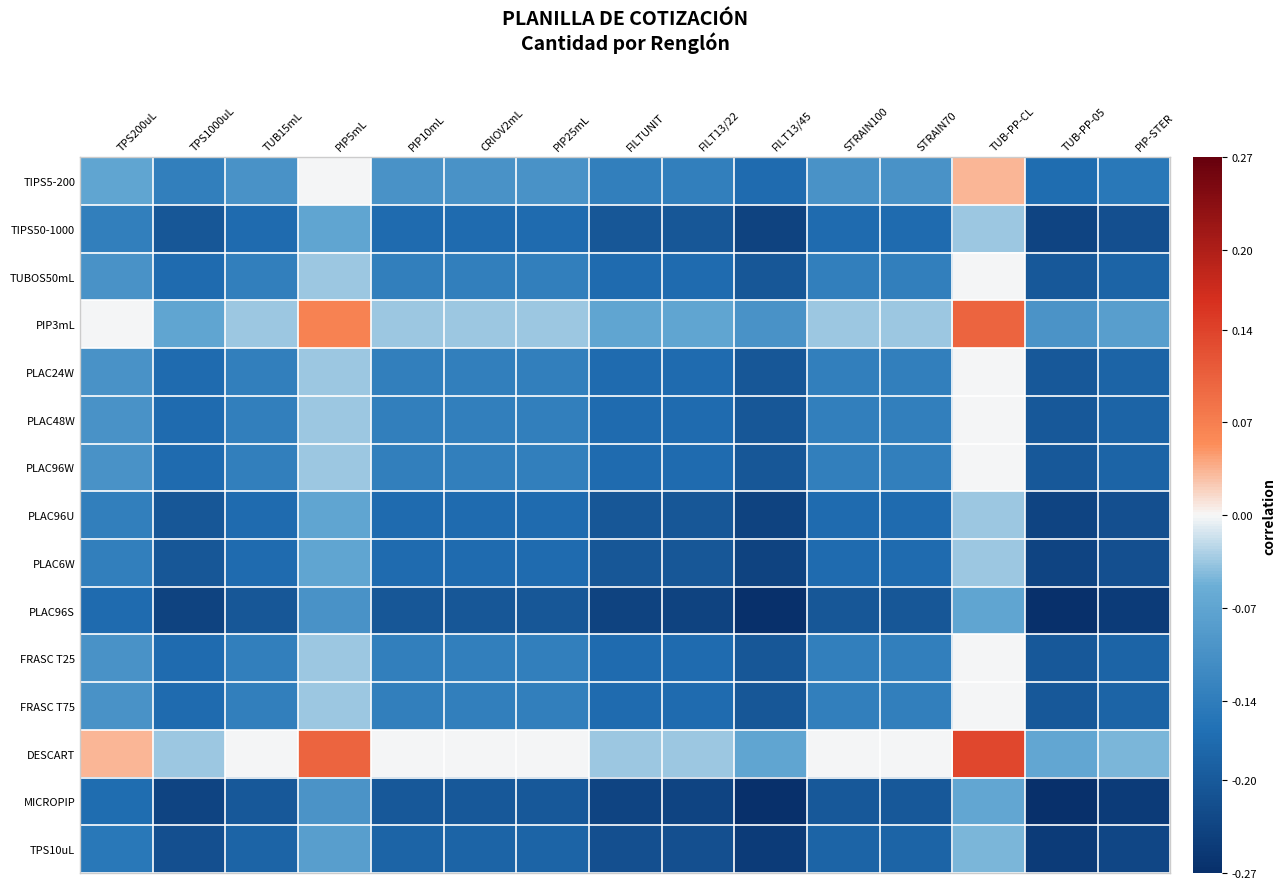

What is the difference between the highest and lowest values at STRAIN70?

0.2